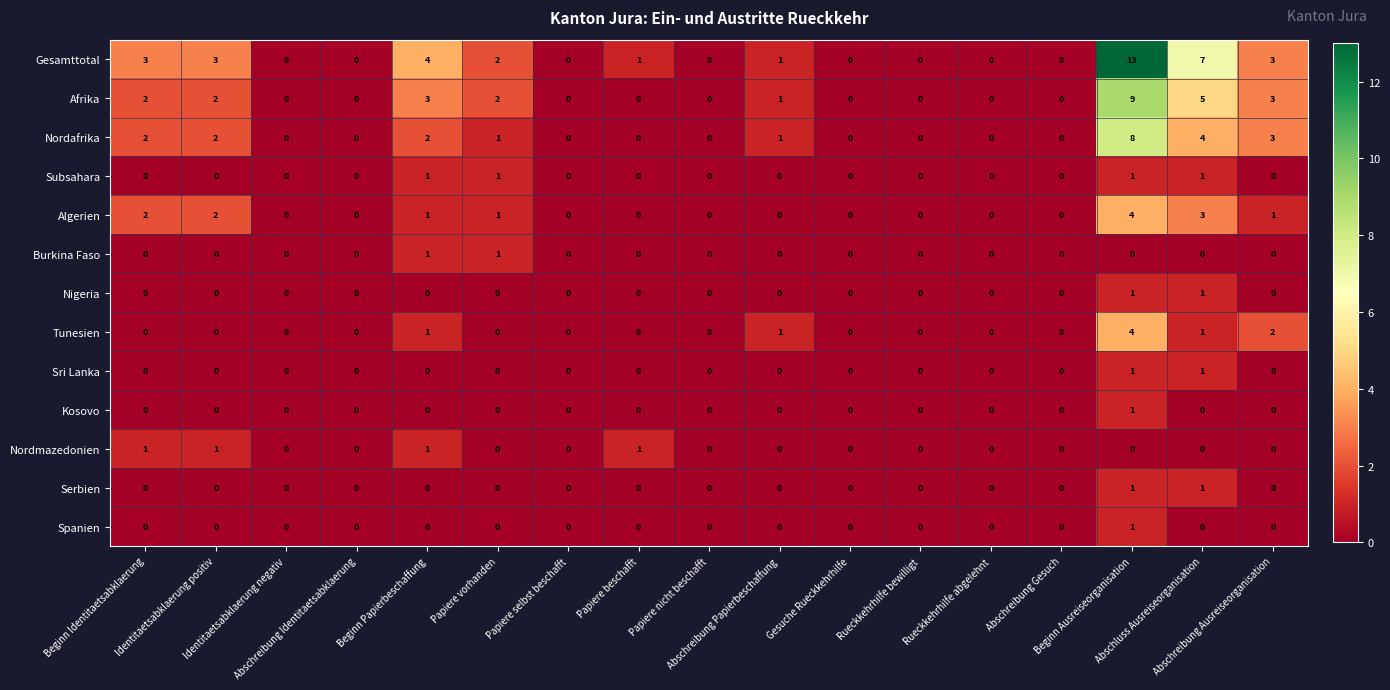

Which series has the widest spread of values?

Gesamttotal